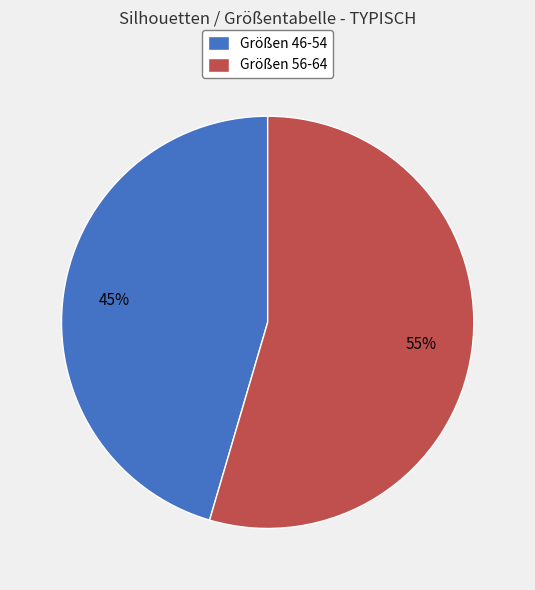

Rank the categories by value from highest to lowest.

Größen 56-64, Größen 46-54